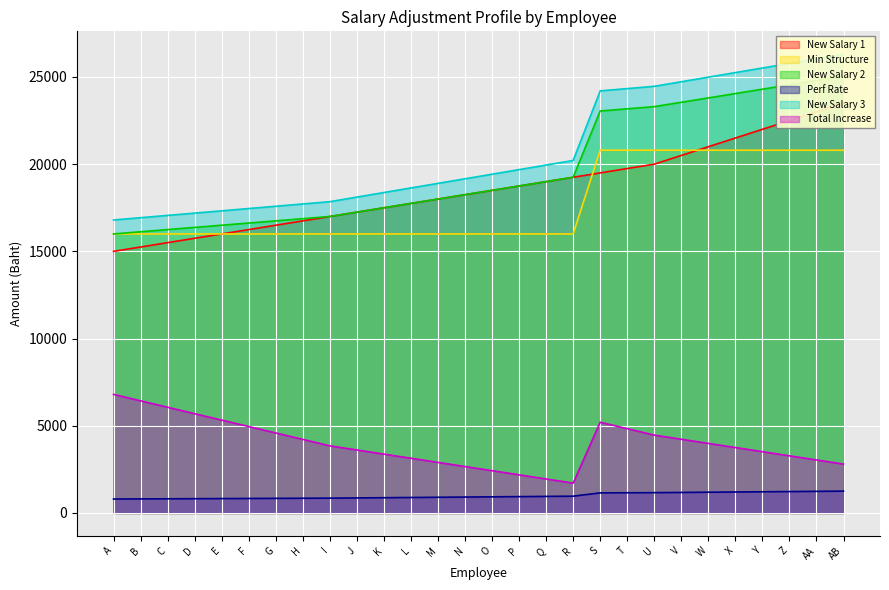

Is it true that Perf Rate equals 925.0 at O?

True